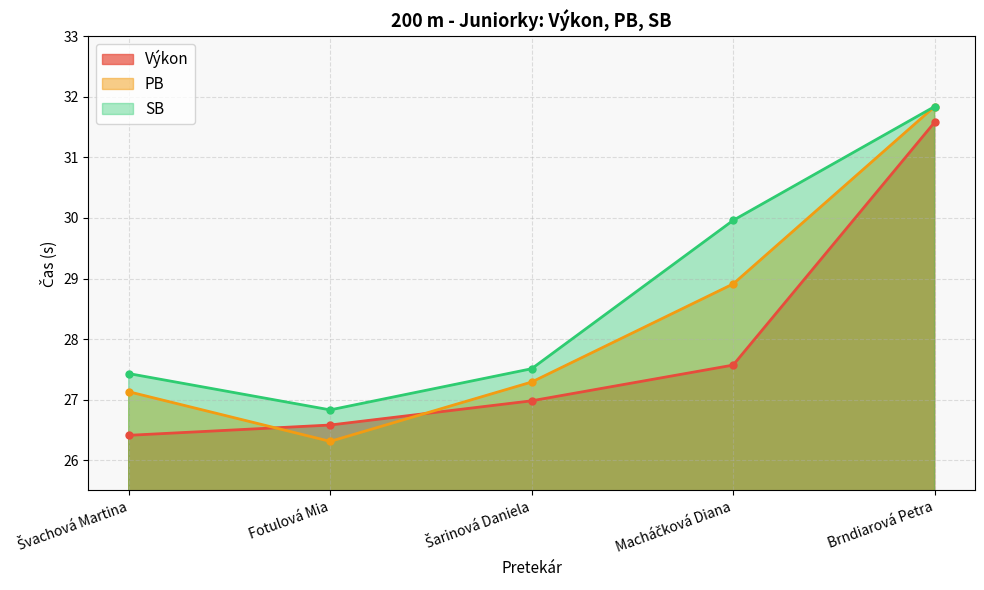

The PB series shows 28.9 at Macháčková Diana. True or false?

True